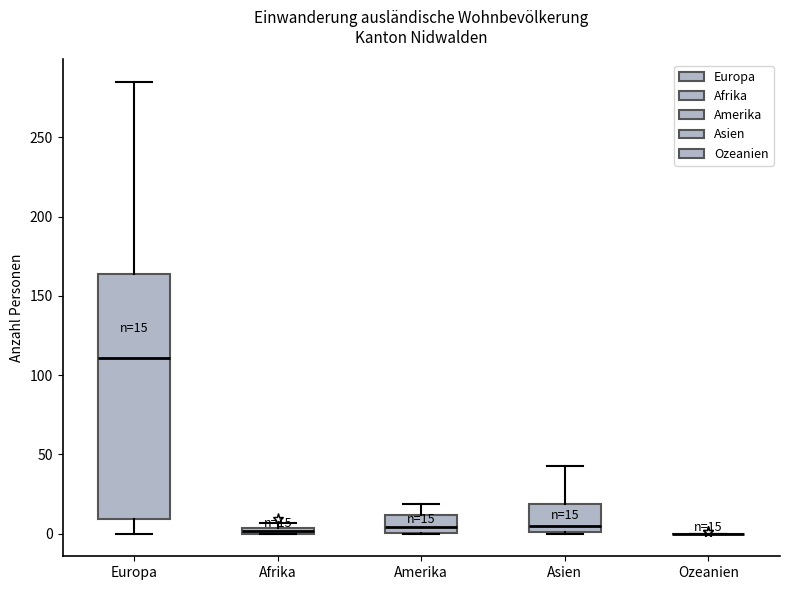

Comparing the boxes themselves (not the whiskers), which one is the tallest?

Europa